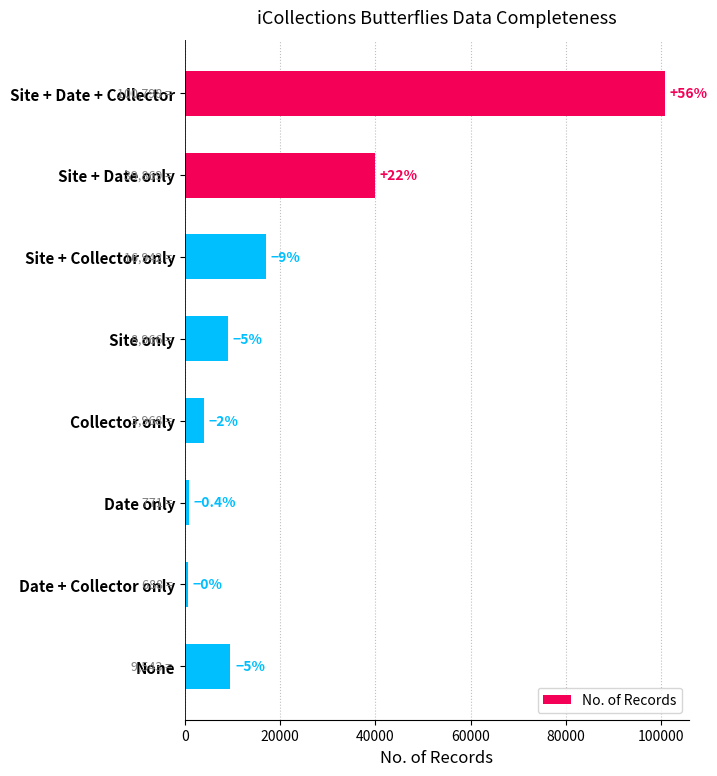

Are the bars horizontal?

Yes